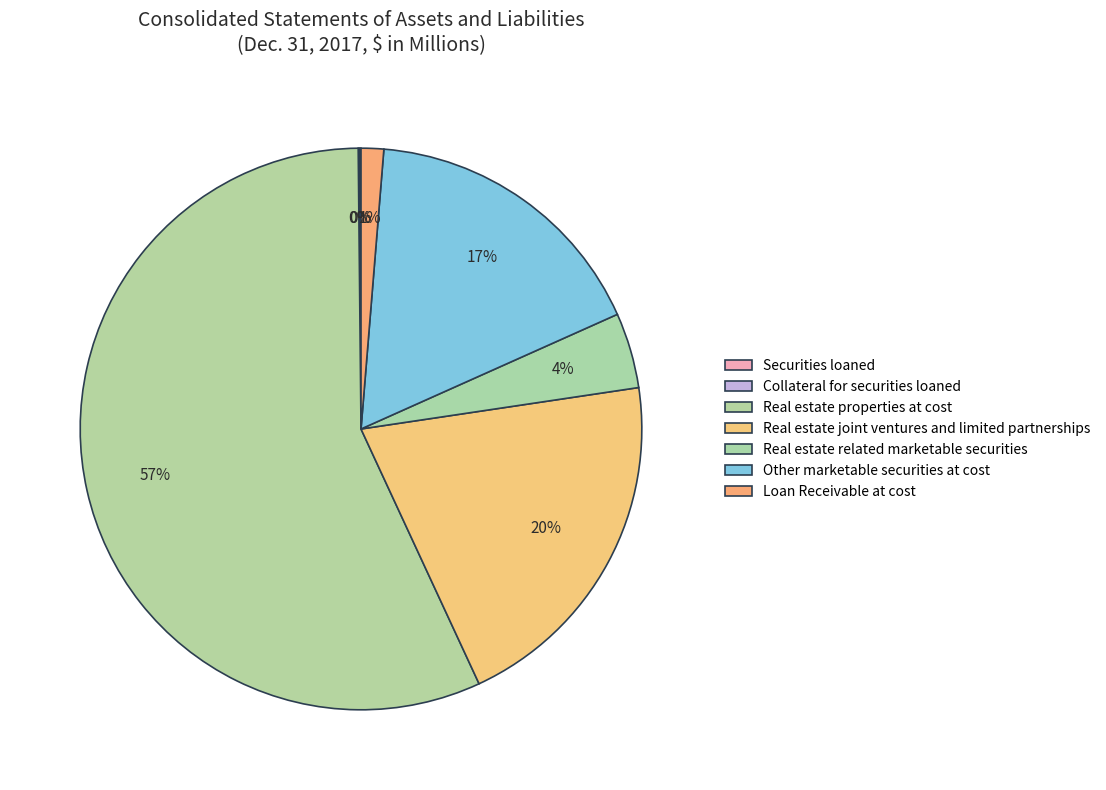

Which category has the biggest portion of the pie?

Real estate properties at cost